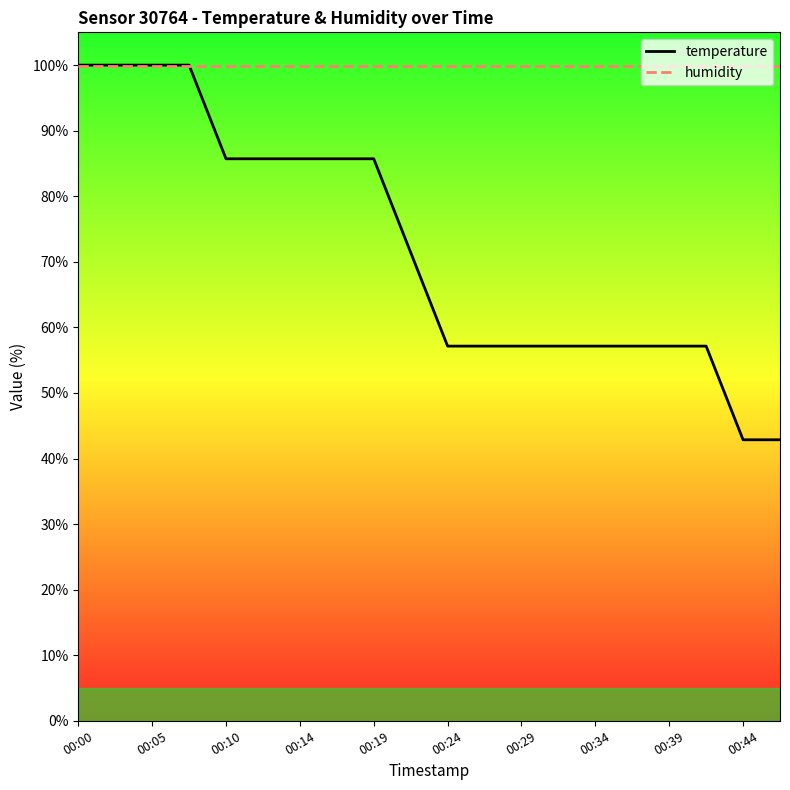

What is the maximum value for temperature?

100.0